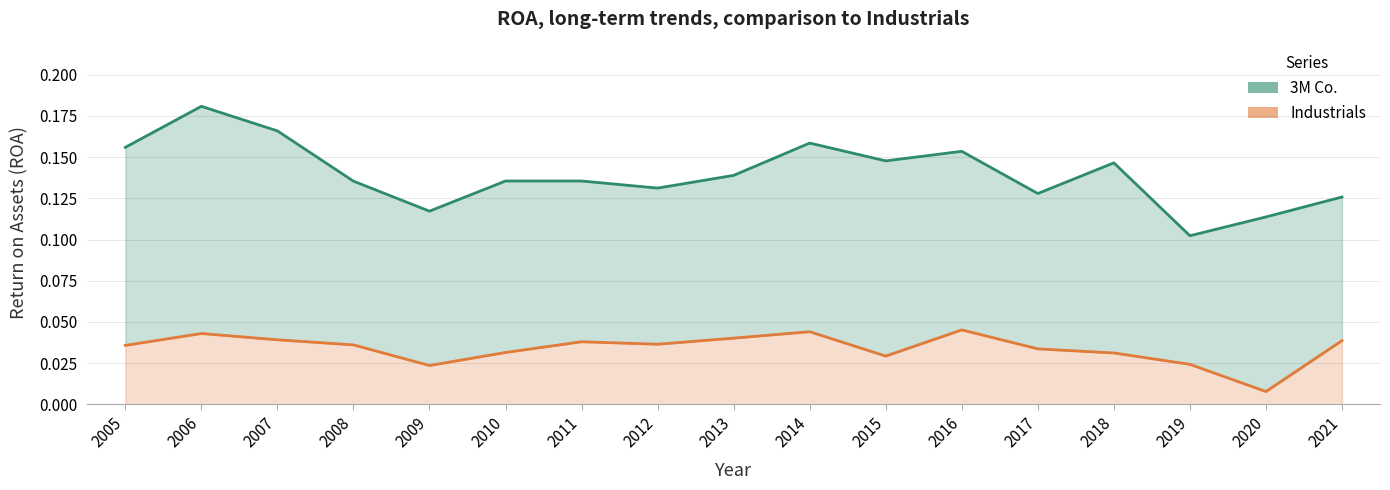

Does the chart have visible grid lines?

Yes